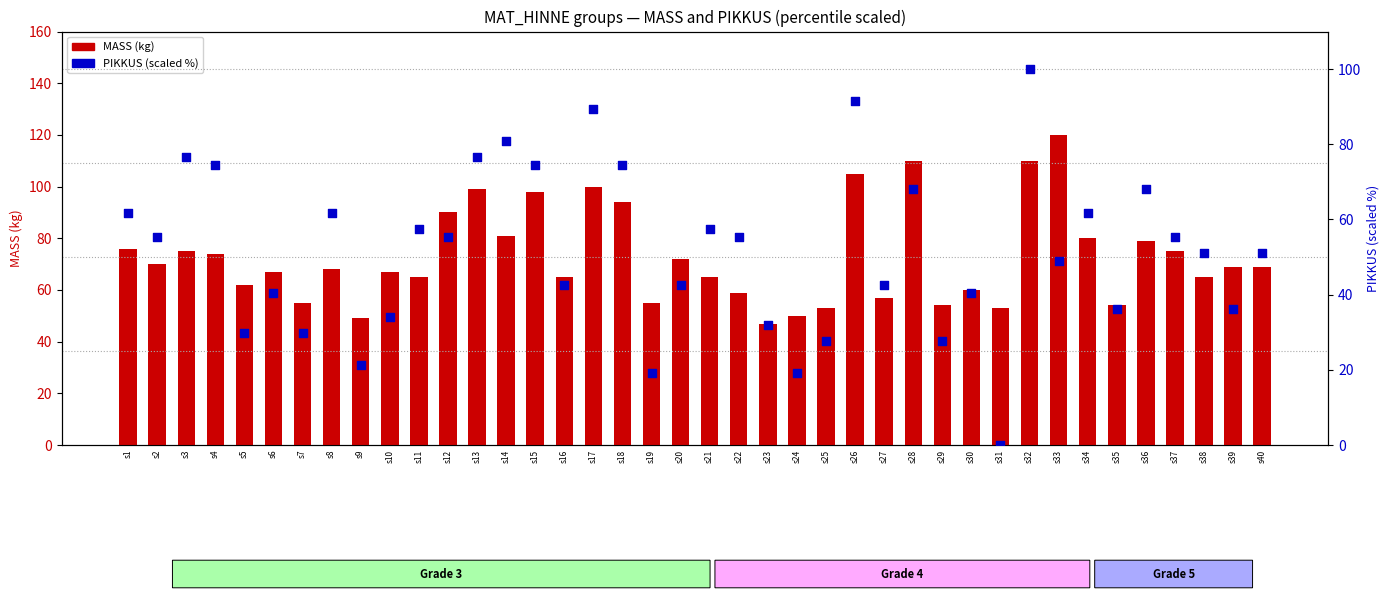

Which series reaches the maximum Y coordinate?

MASS